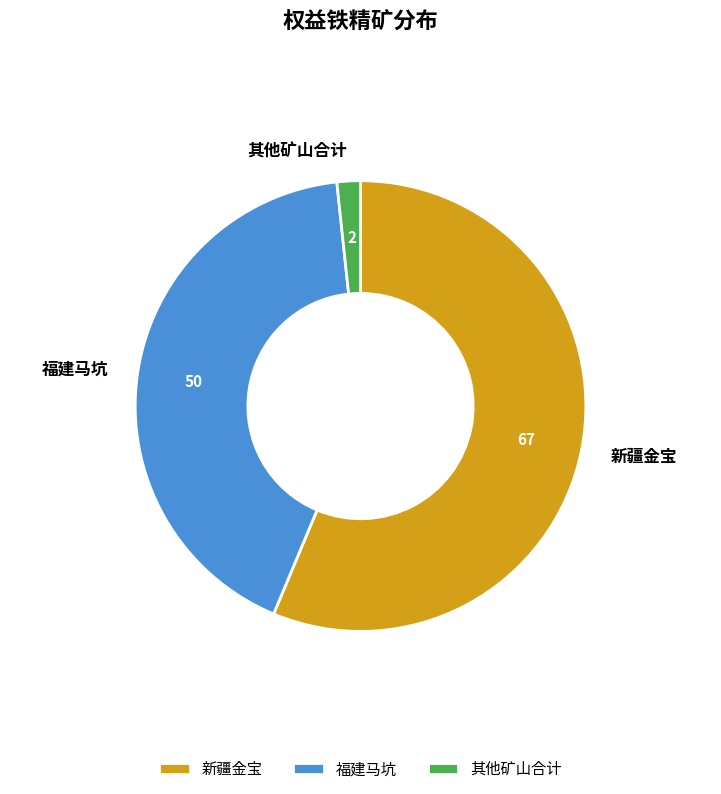

Is it true that 福建马坑 is 53% of the pie?

False